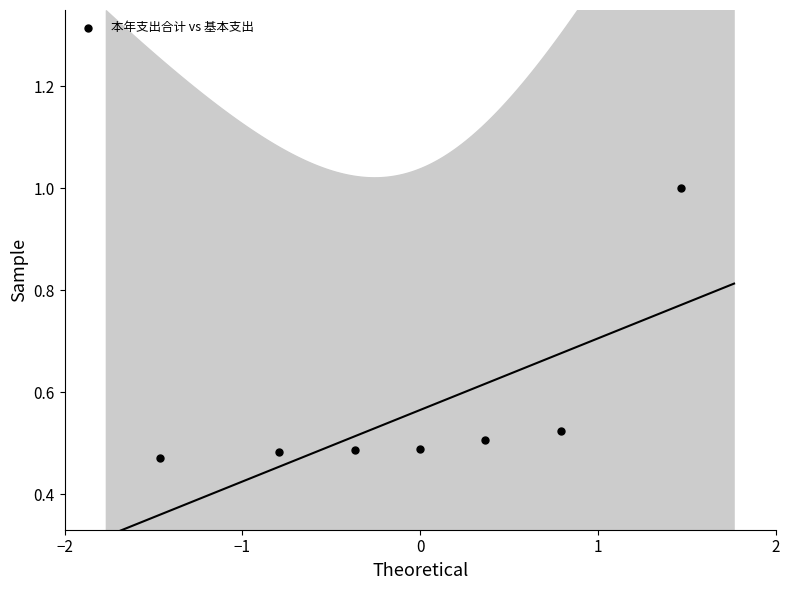

What is the average Y value?

0.6